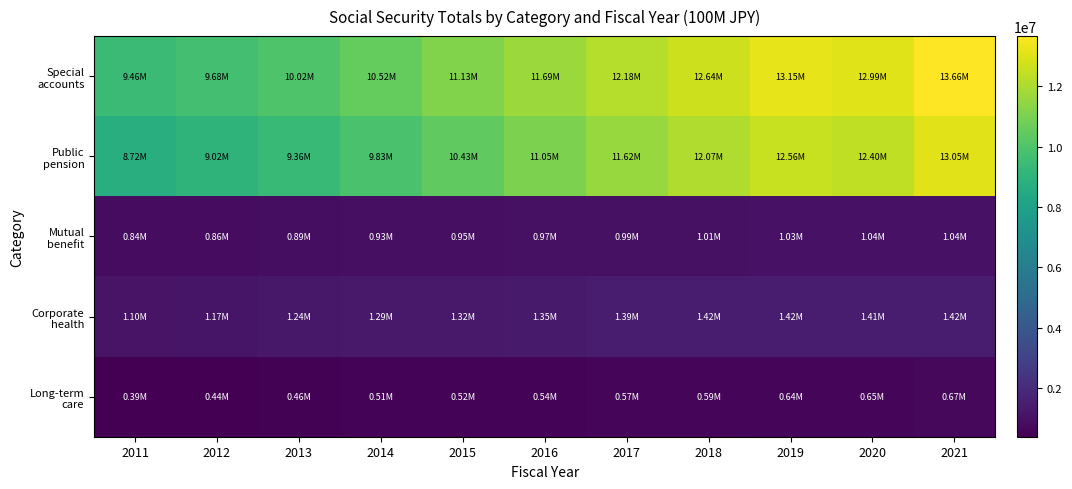

Which series has the largest range (max minus min)?

Public pension